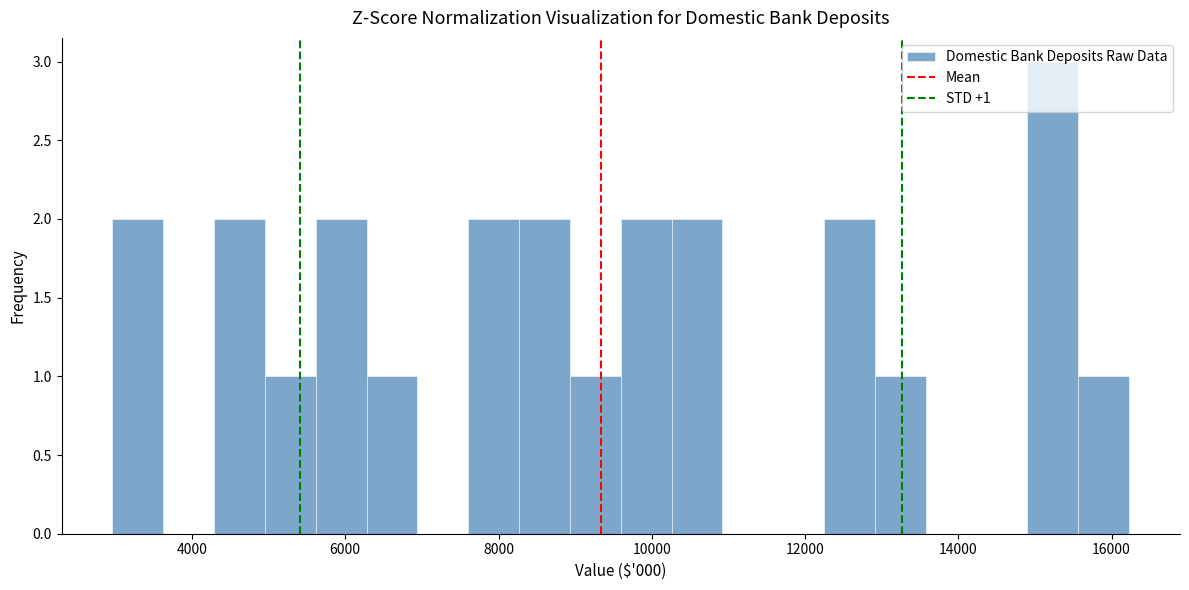

Read against the x-axis, roughly where is the centre of the tallest bar?

15200